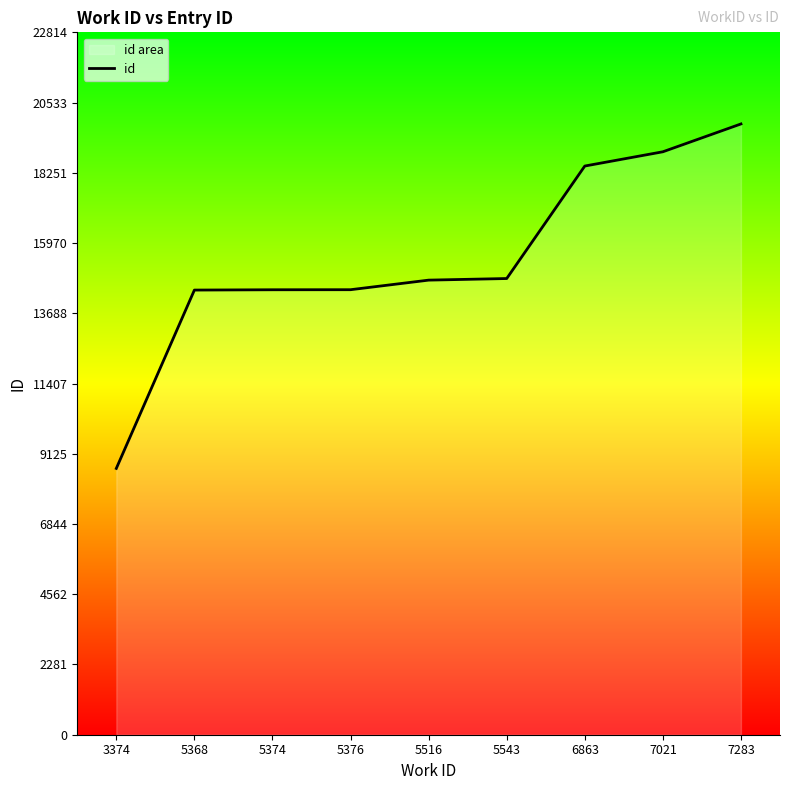

How many categories are shown in the chart?

9